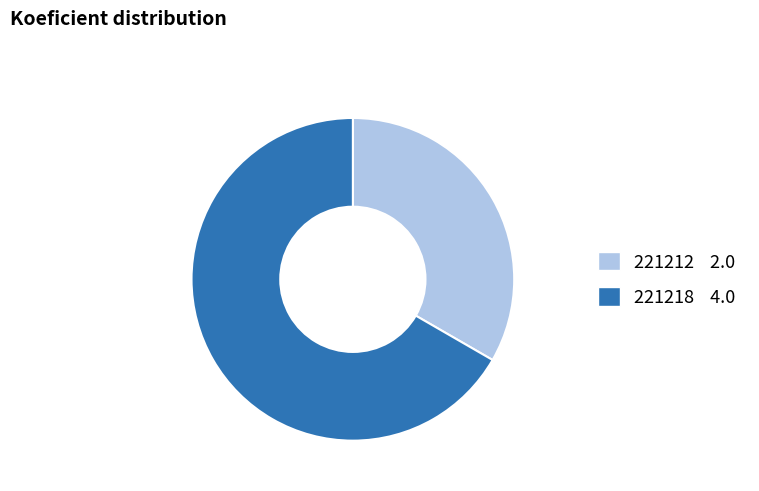

Which has a higher value, 221212 or 221218?

221218